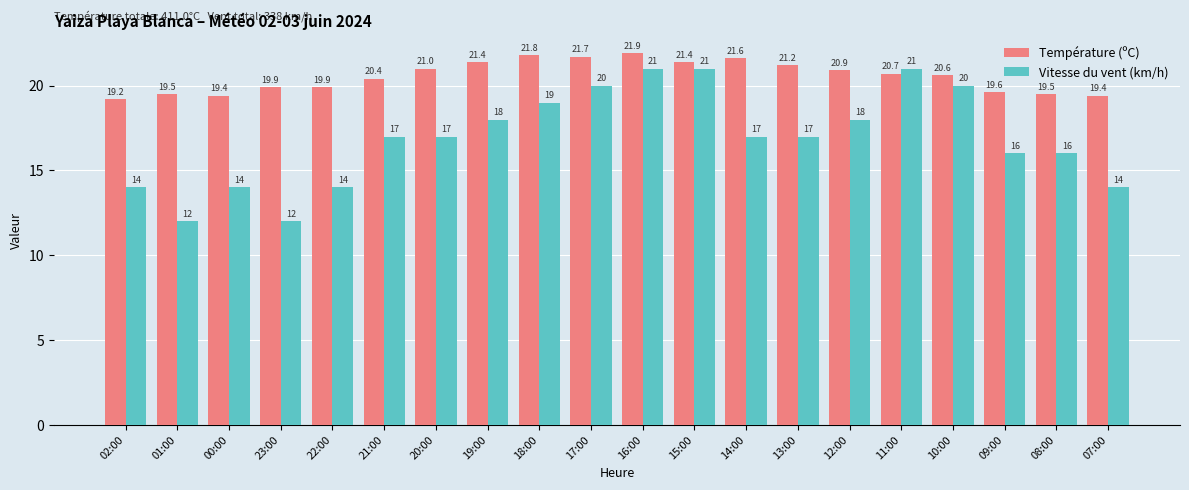

Which label corresponds to the largest value in the chart?

16:00